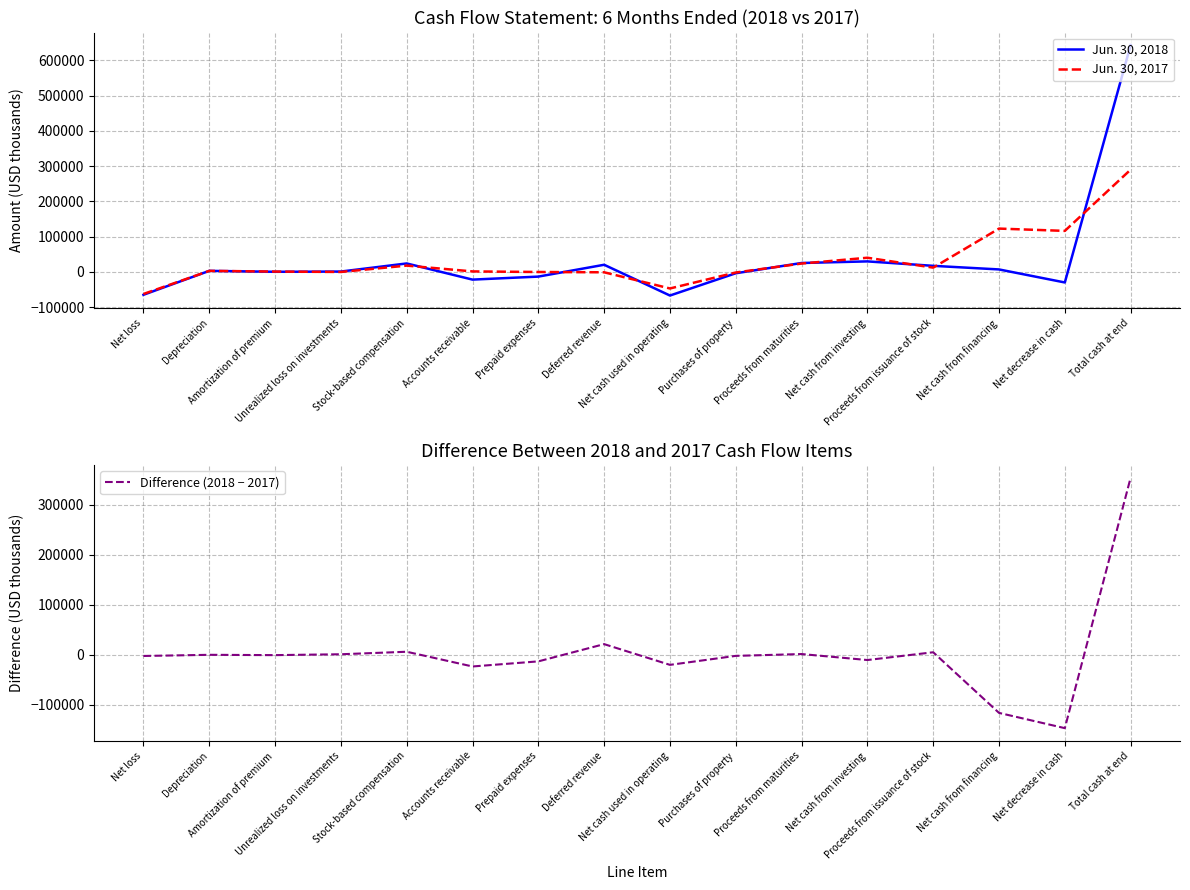

The value of Difference (2018 − 2017) at Amortization of premium is -352. True or false?

False